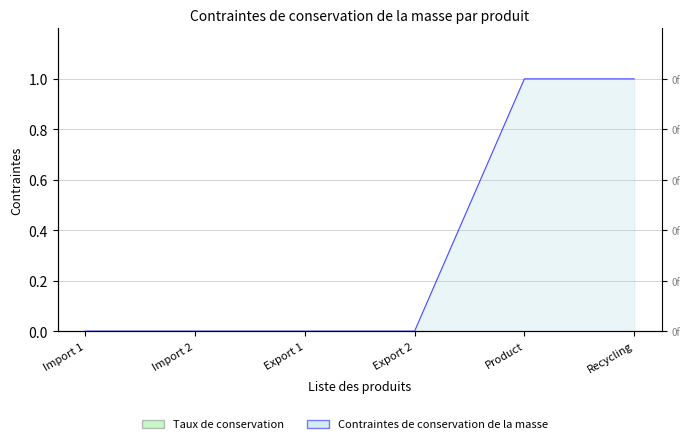

What is the label of the 2nd point from the right?

Product